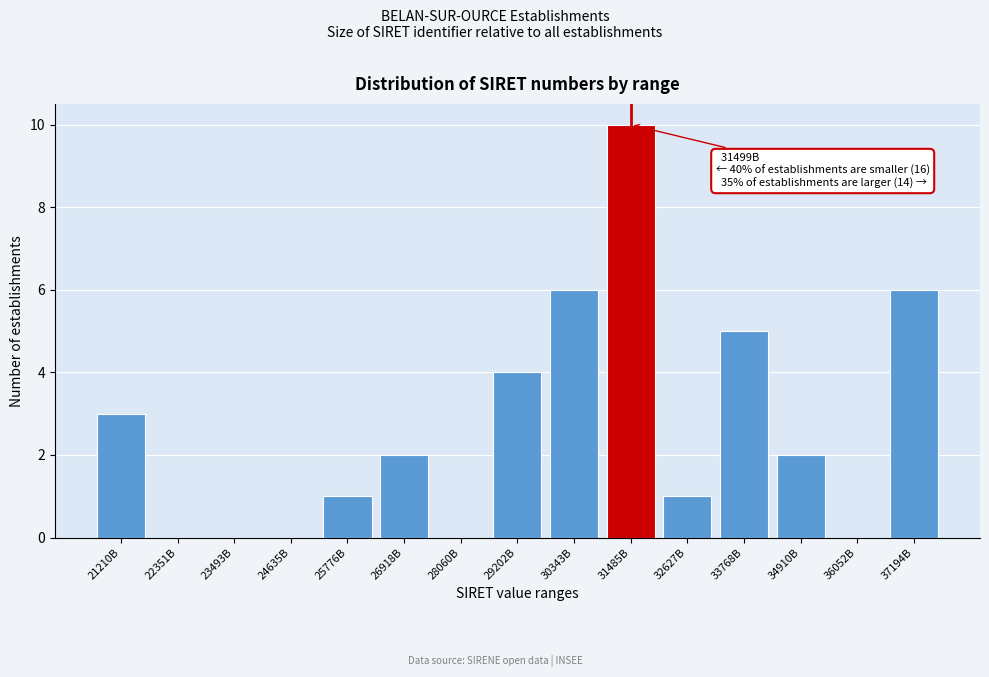

Reading left to right, list all the values displayed in this chart.

21210B=3	22351B=0	23493B=0	24635B=0	25776B=1	26918B=2	28060B=0	29202B=4	30343B=6	31485B=10	32627B=1	33768B=5	34910B=2	36052B=0	37194B=6